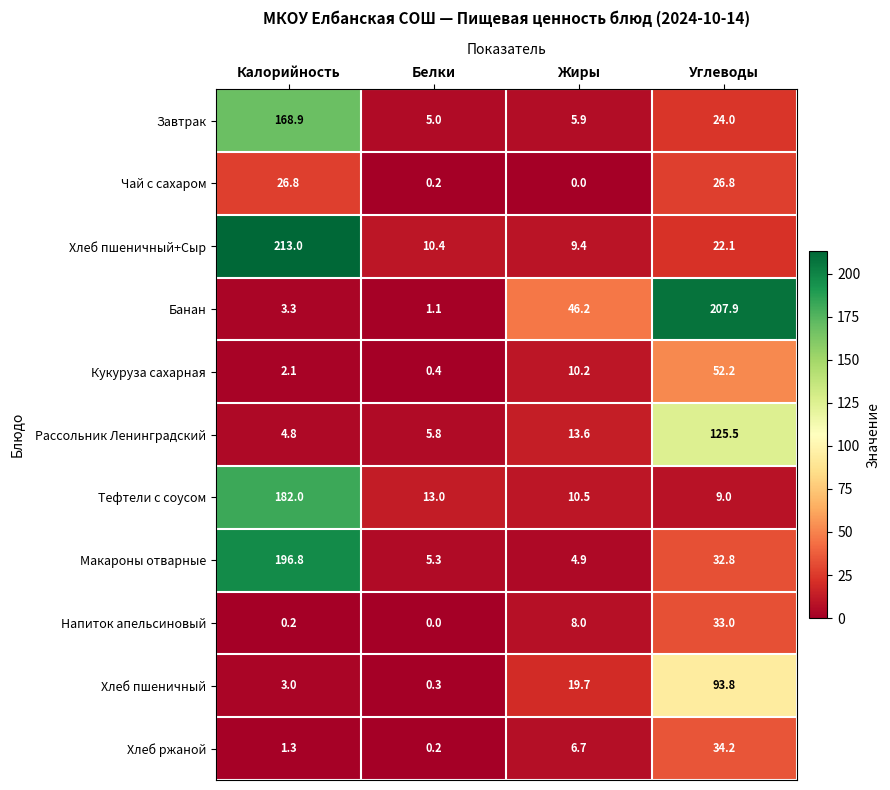

List the series in order of their peak value, highest first.

Хлеб пшеничный+Сыр, Банан, Макароны отварные, Тефтели с соусом, Завтрак, Рассольник Ленинградский, Хлеб пшеничный, Кукуруза сахарная, Хлеб ржаной, Напиток апельсиновый, Чай с сахаром